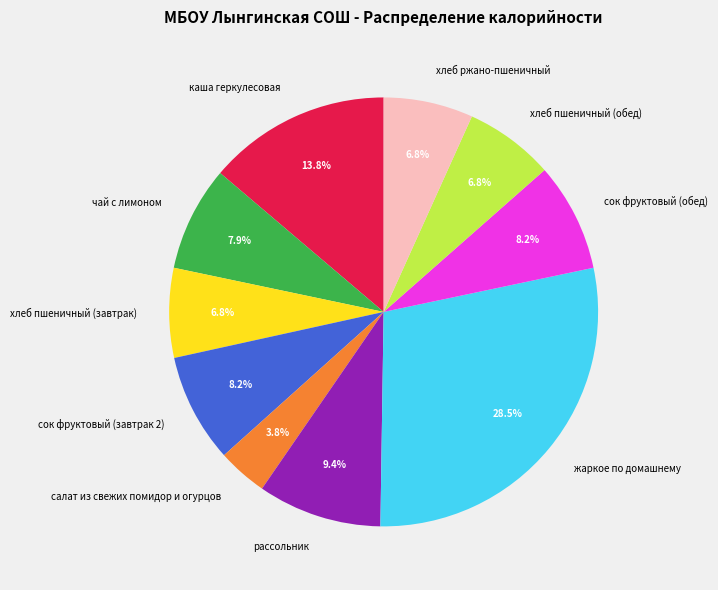

How many slices are in this pie chart?

10